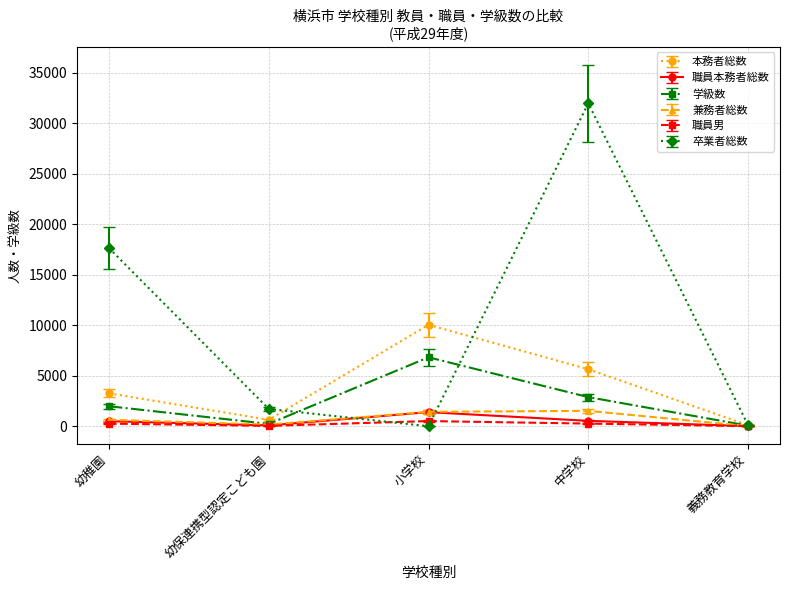

Which series has the largest range (max minus min)?

卒業者総数